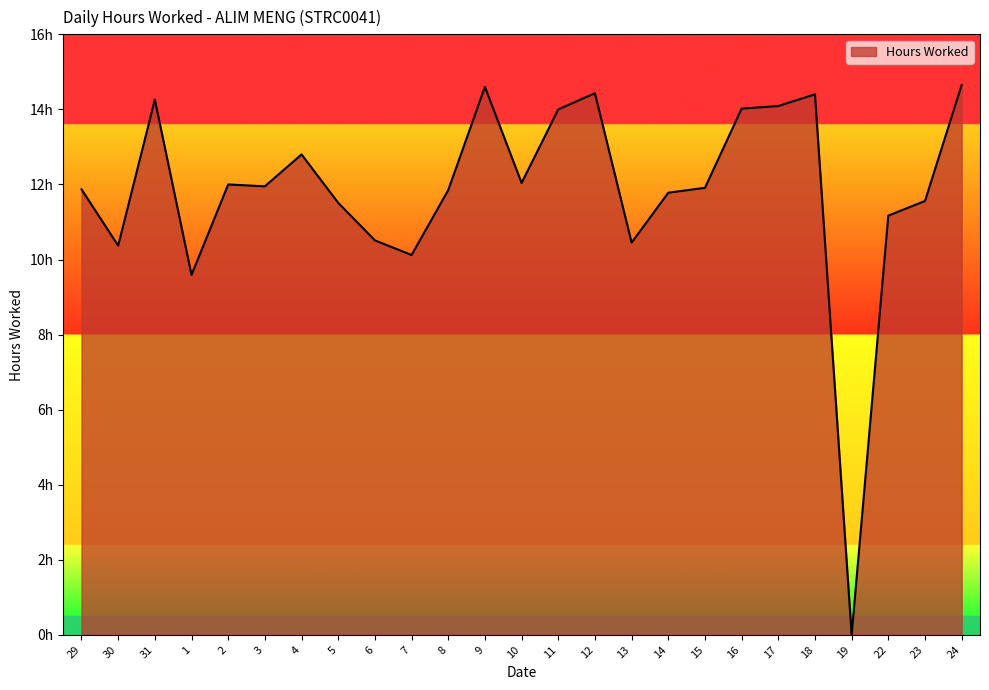

What is the ratio of the value at 3 to the value at 7?

1.2